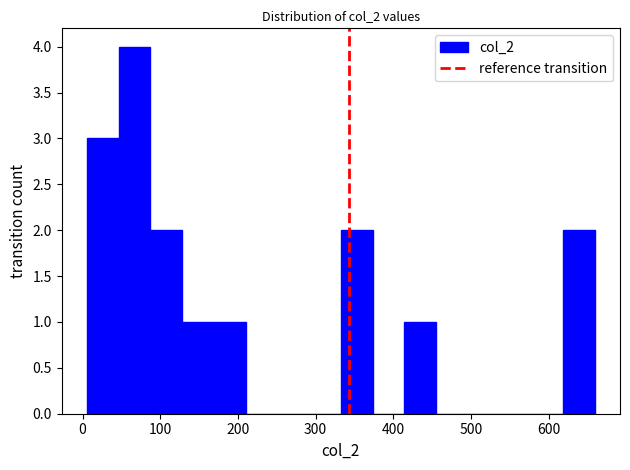

Reading left to right, list every bar in this chart as the range it spans on the x-axis followed by its height. Neither the bar edges nor the heights are printed on the chart, so give them approximately, as read against the axes.

10 to 50: 3
50 to 90: 4
90 to 130: 2
130 to 170: 1
170 to 210: 1
210 to 250: 0
250 to 290: 0
290 to 330: 0
330 to 370: 2
370 to 410: 0
410 to 460: 1
460 to 500: 0
500 to 540: 0
540 to 580: 0
580 to 620: 0
620 to 660: 2